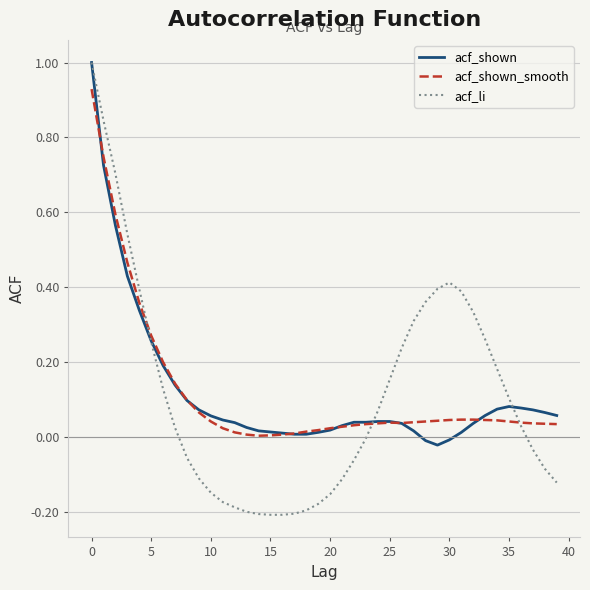

What is the maximum value shown in the chart?

1.0